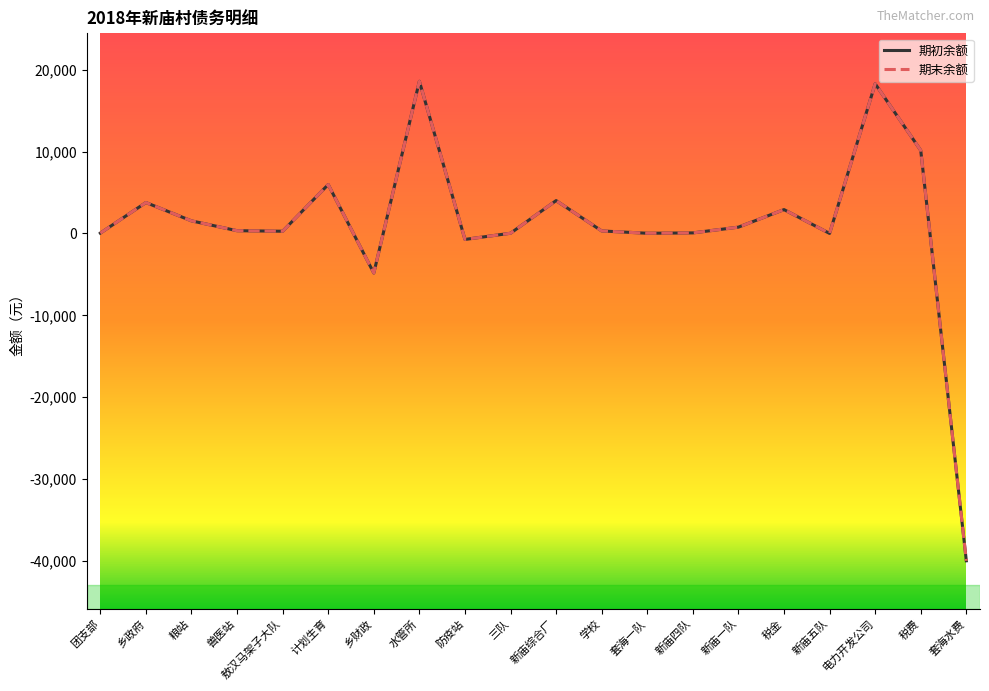

Is this an area chart (filled region under the line)?

No